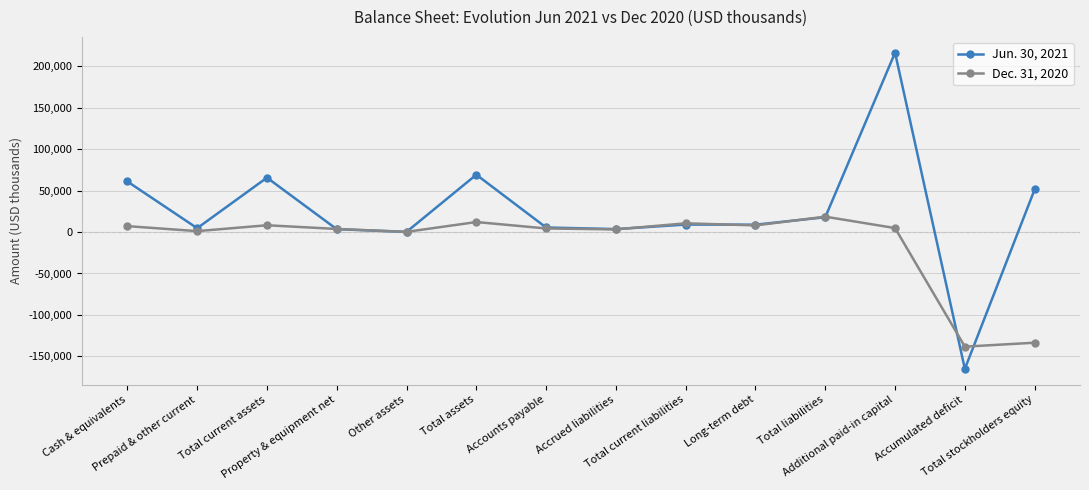

What is the highest value of the Jun. 30, 2021 series?

216314